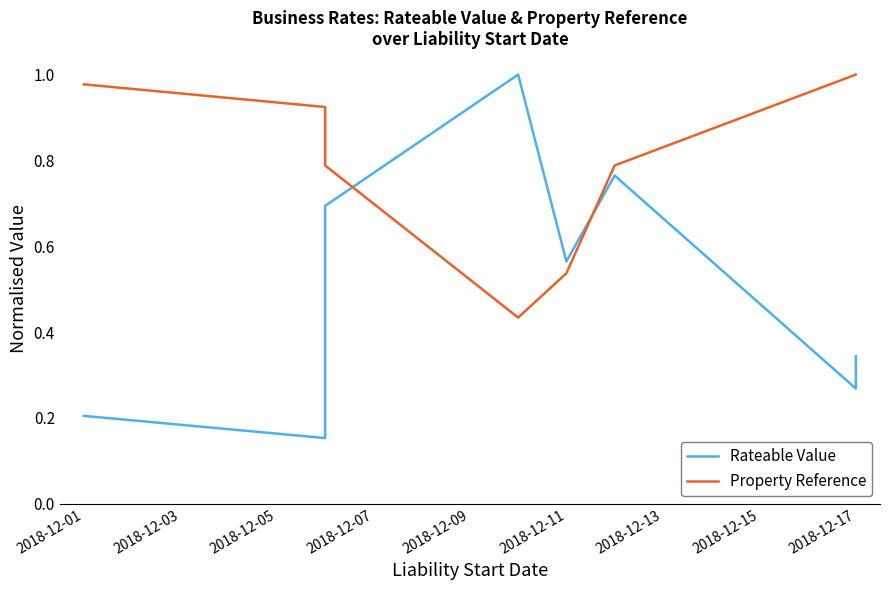

Reading right to left, list all the values displayed in this chart.

Rateable Value: 0.3	0.3	0.8	0.6	1.0	0.7	0.2	0.2
Property Reference: 1.0	1.0	0.8	0.5	0.4	0.8	0.9	1.0